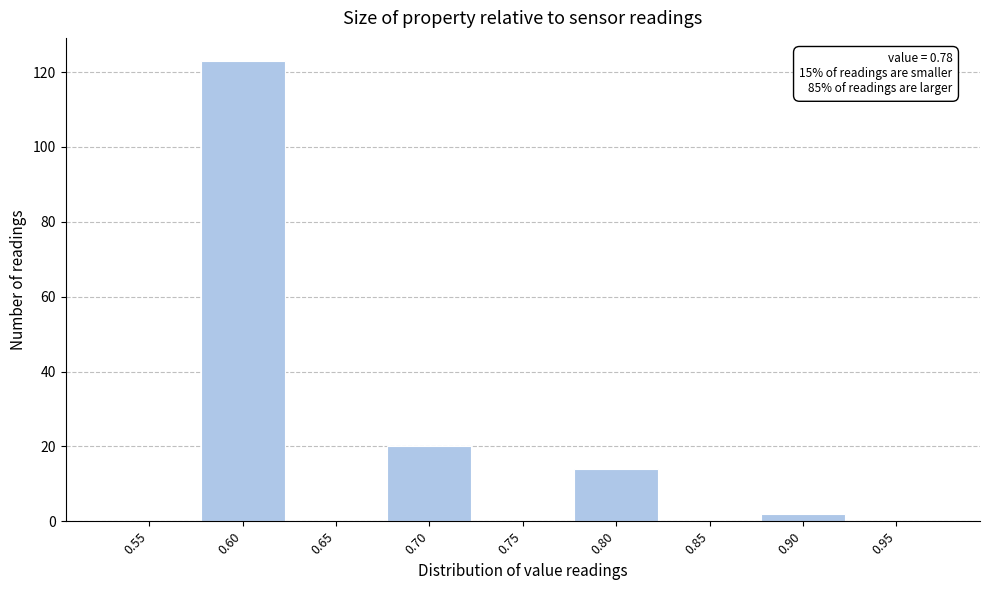

Reading left to right, list all the values displayed in this chart.

0.55=0	0.60=123	0.65=0	0.70=20	0.75=0	0.80=14	0.85=0	0.90=2	0.95=0